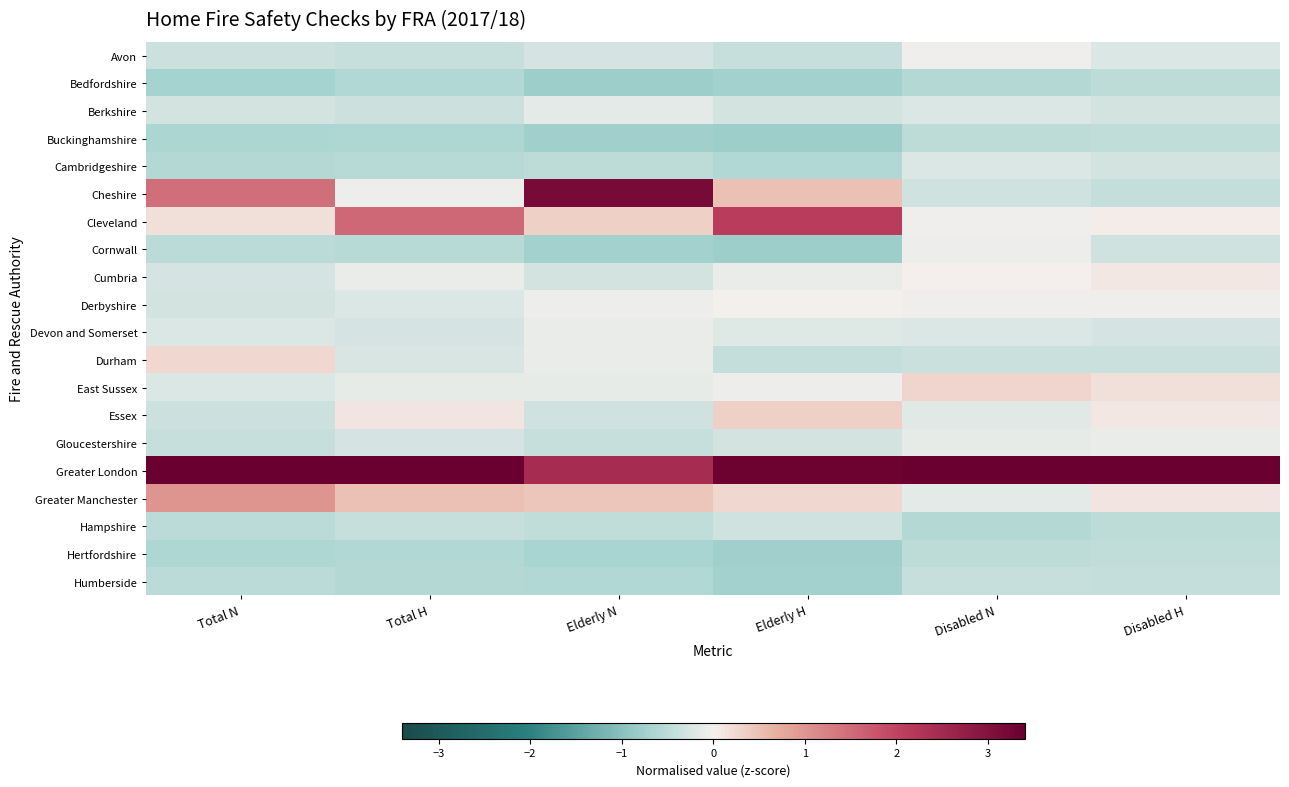

Count the number of data series in this chart.

20